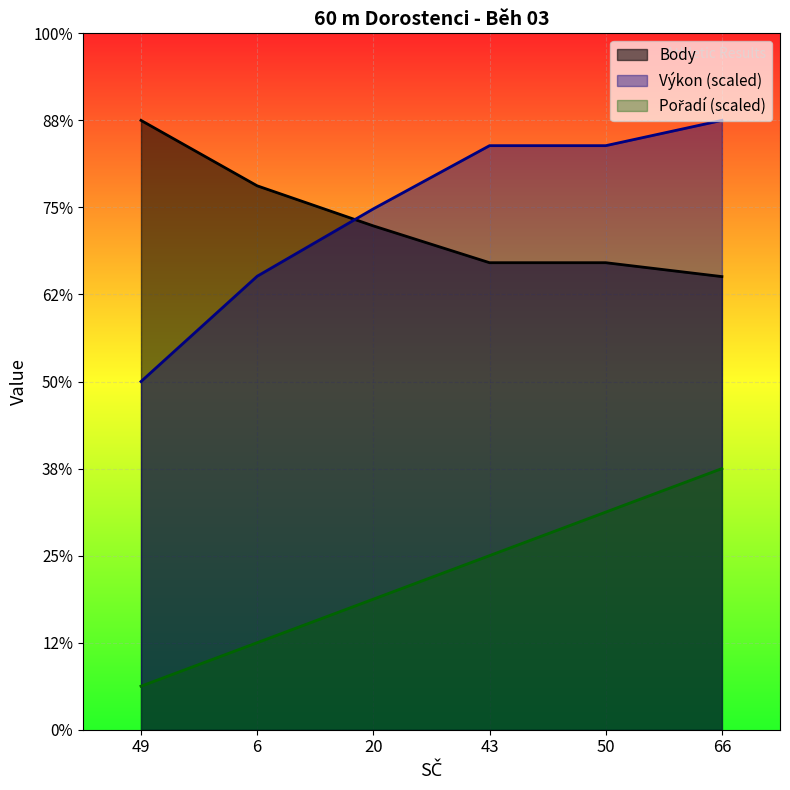

Rank the series at 43 from highest to lowest value.

Výkon, Body, Pořadí